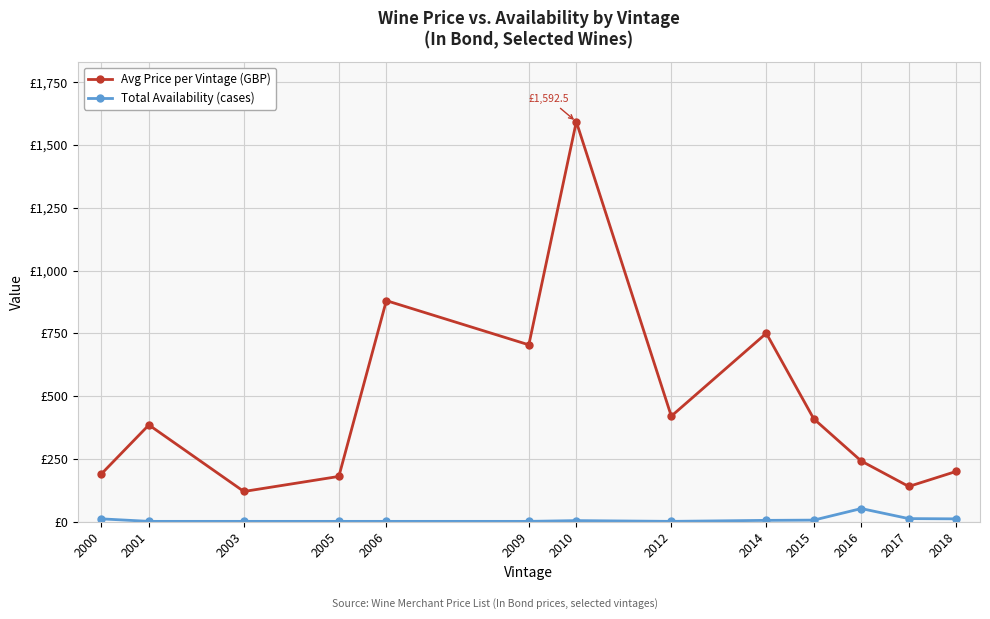

At which category does the chart reach its peak across all series?

2010